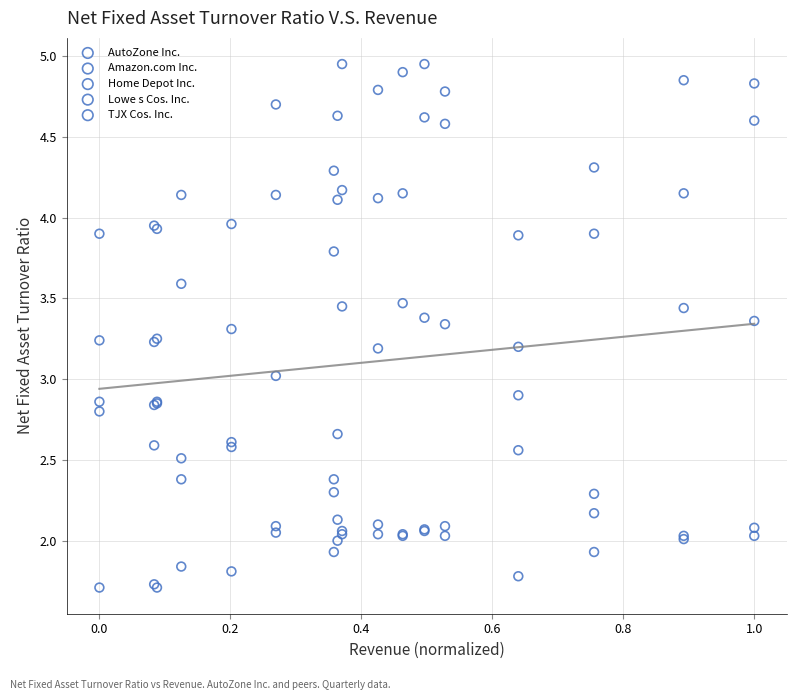

What are all the series names shown in the legend?

AutoZone Inc., Amazon.com Inc., Home Depot Inc., Lowe s Cos. Inc., TJX Cos. Inc.